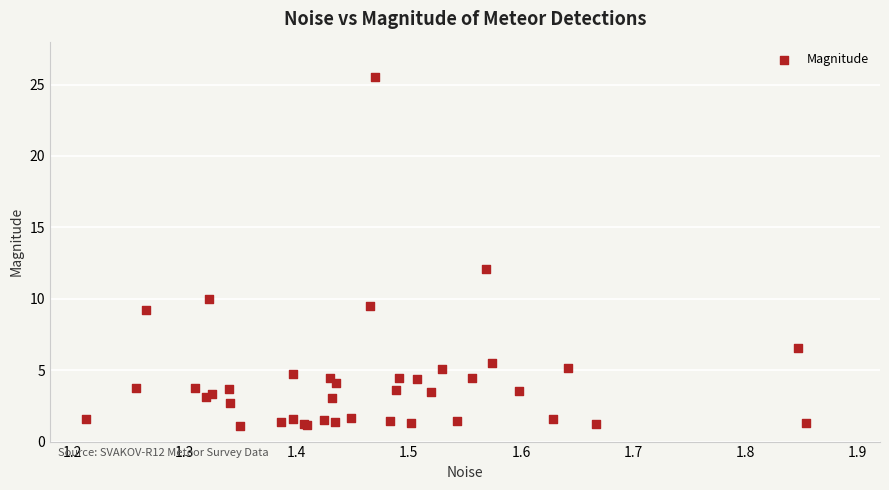

What Y value in the scatter plot is closest to 13?

12.1